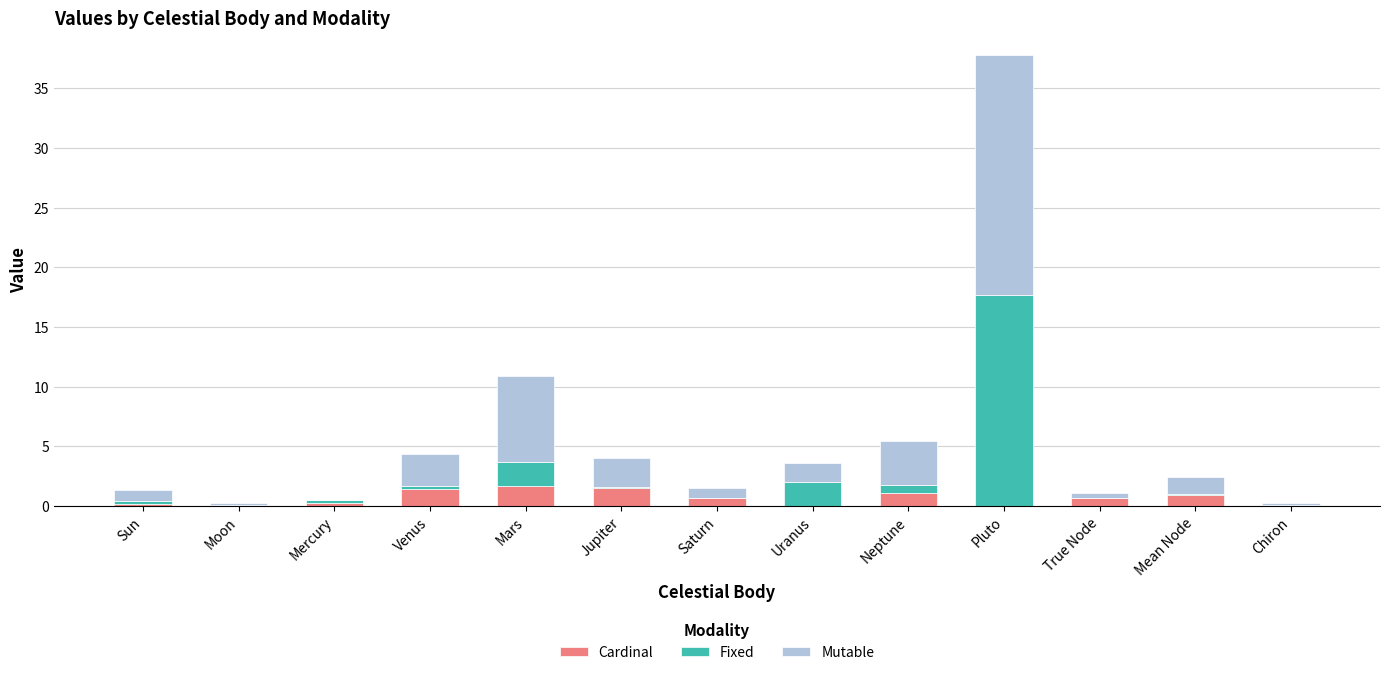

At which category is the sum across all series the highest?

Pluto